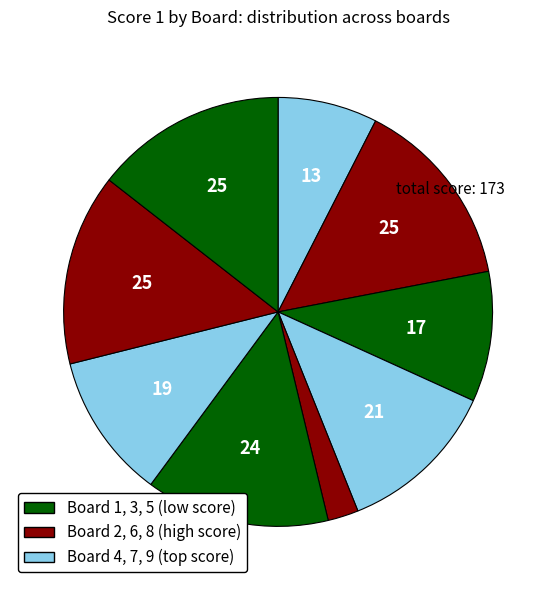

How many segments does this pie chart have?

9